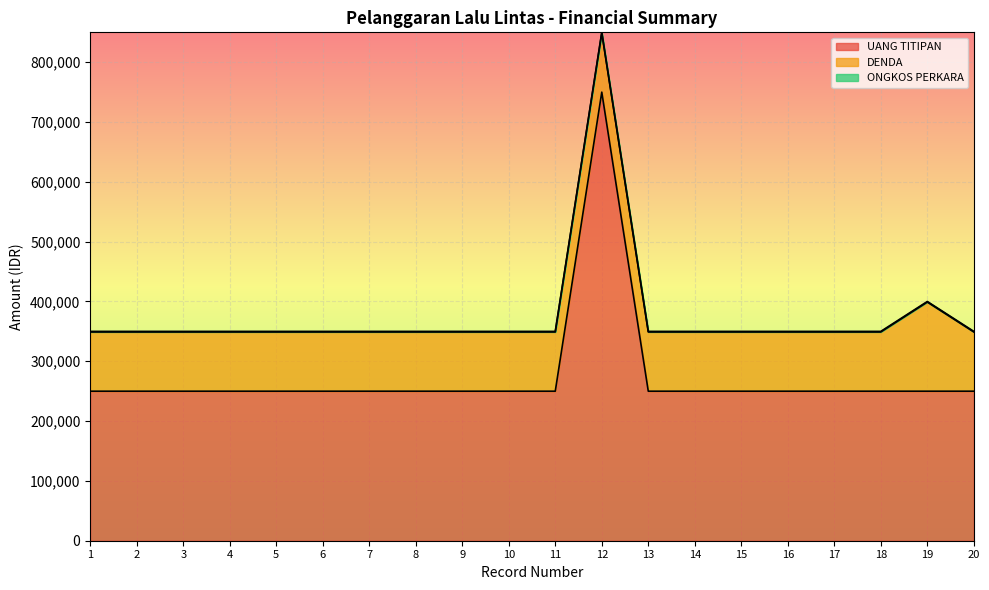

The DENDA series shows 99000 at 12. True or false?

True